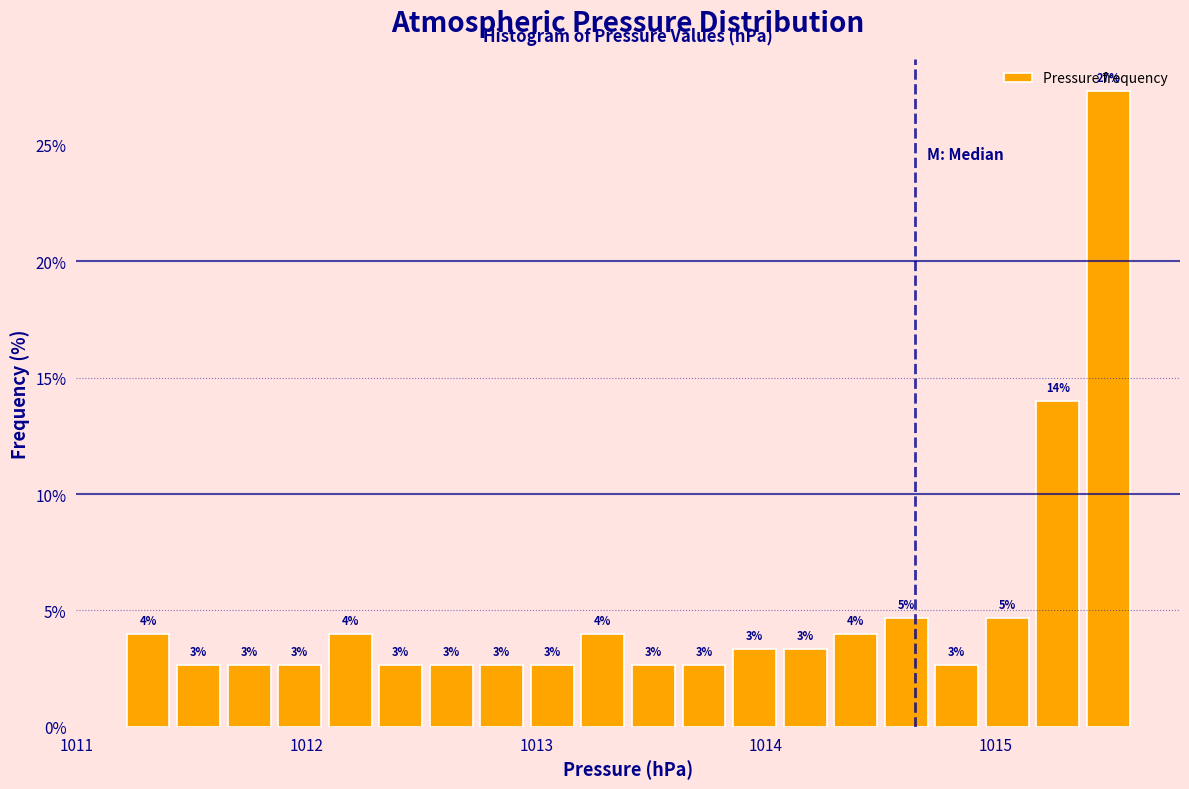

Read against the x-axis, roughly where is the centre of the tallest bar?

1015.5